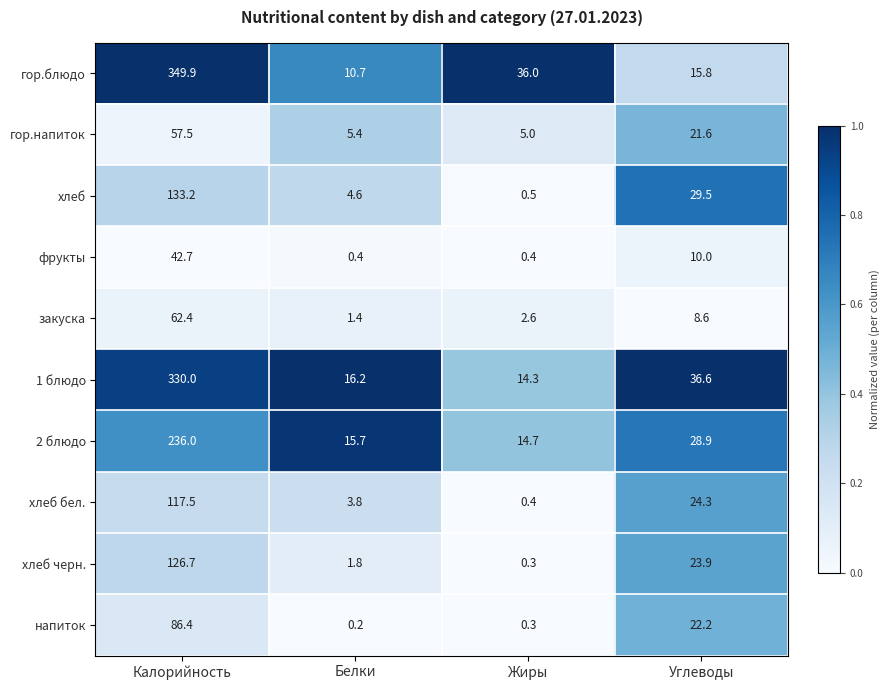

True or false: 2 блюдо has a value of 15.7 at Белки.

True